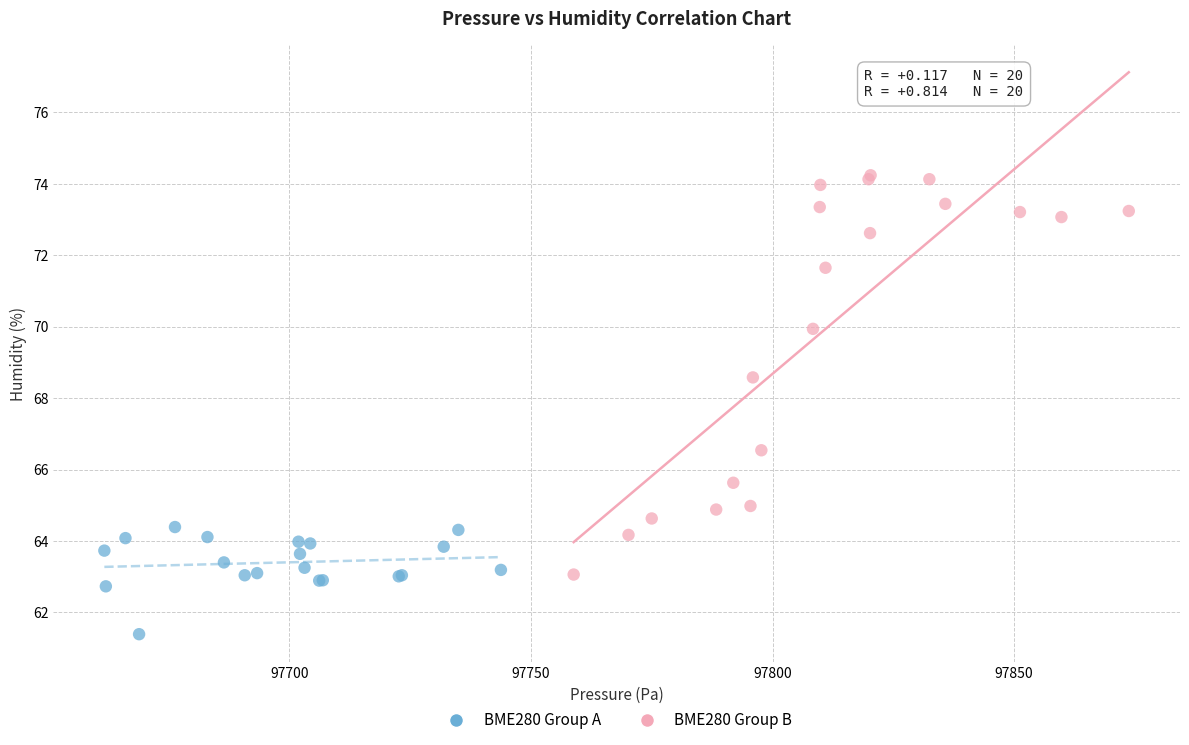

Which series contains the highest Y value?

BME280 Group B